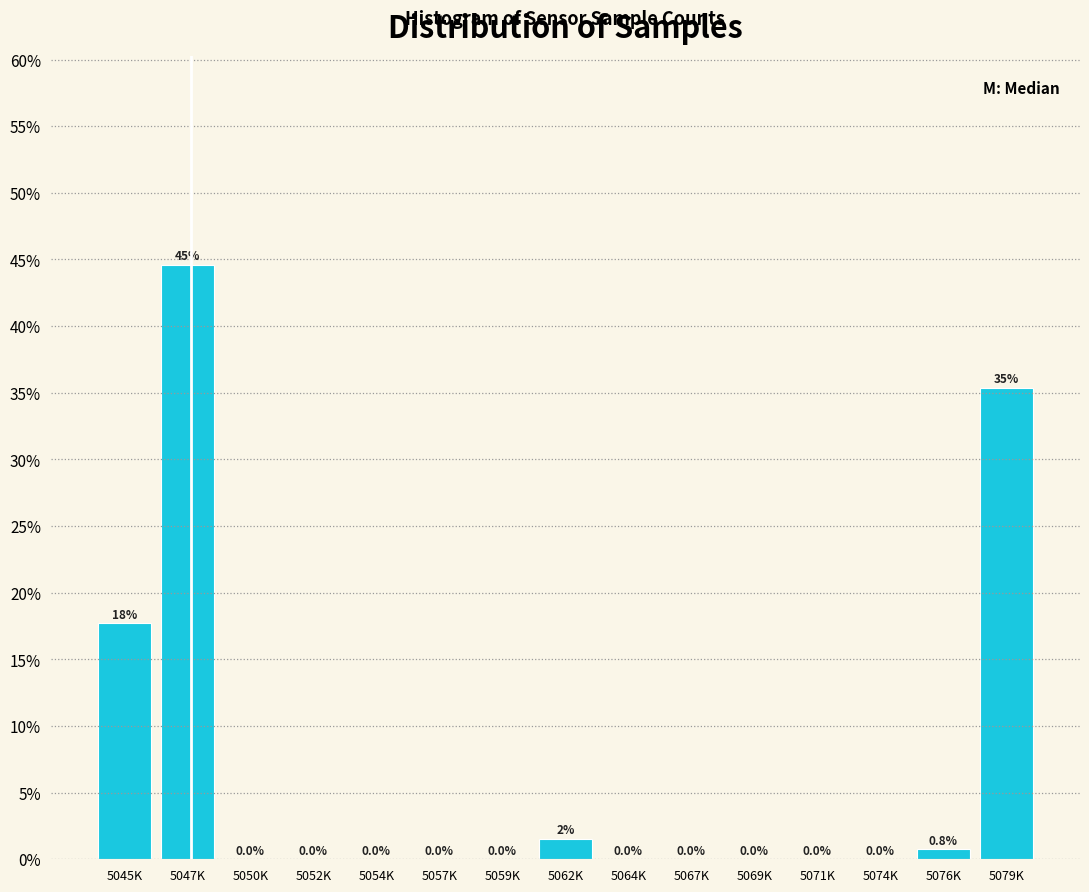

Between 5076K and 5057K, which is larger?

5076K